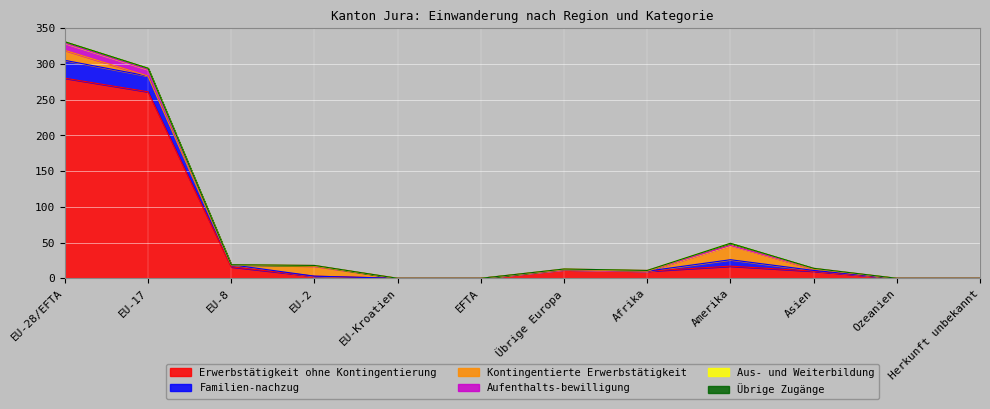

At how many categories does at least one series exceed 105?

2